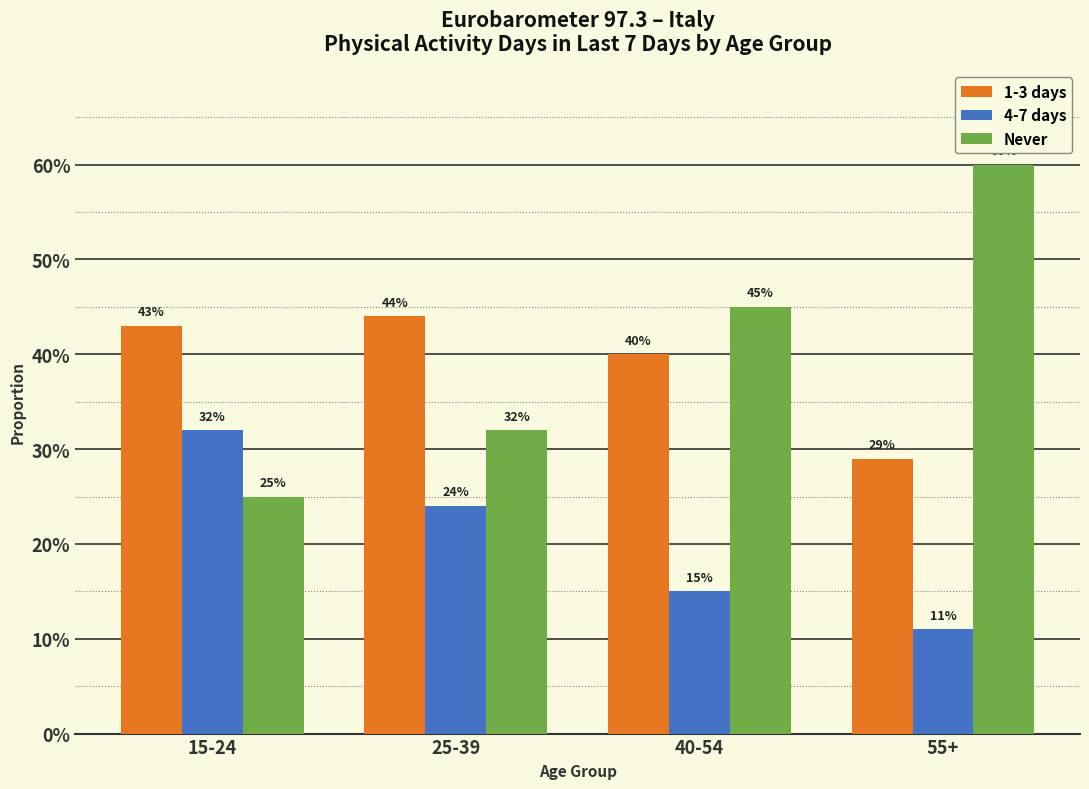

What are all the series names shown in the legend?

1-3 days, 4-7 days, Never